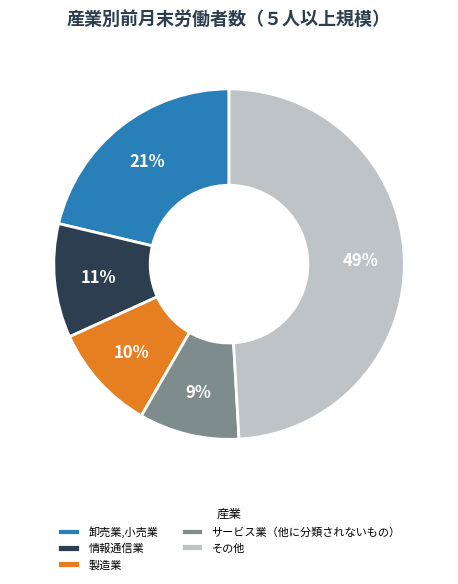

The 卸売業,小売業 slice represents 32% of the pie. True or false?

False